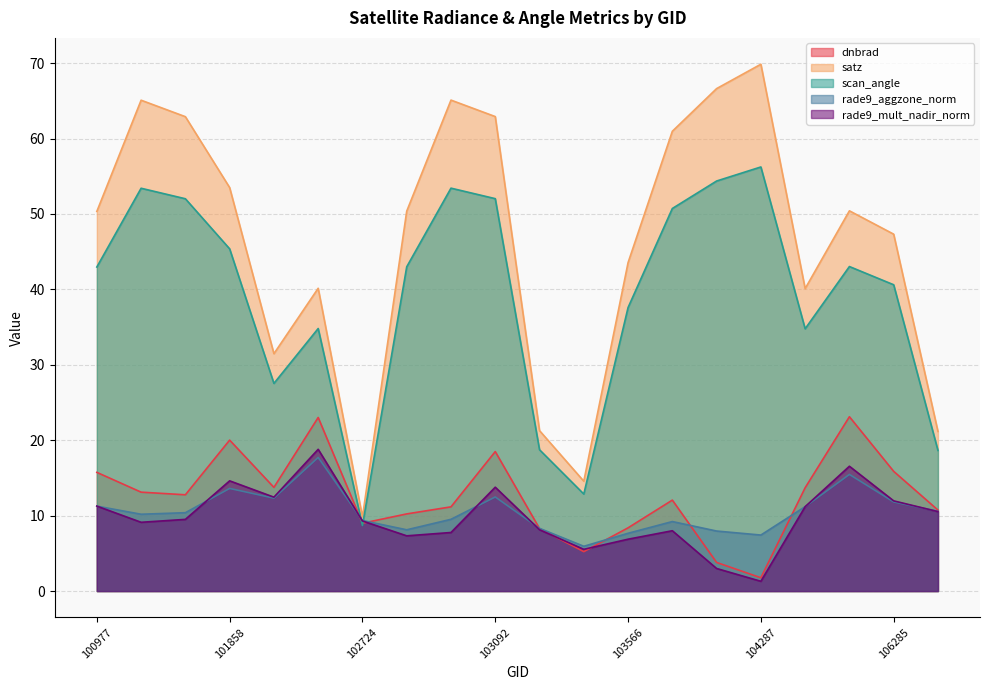

The scan_angle series shows 40.6 at 106285. True or false?

True